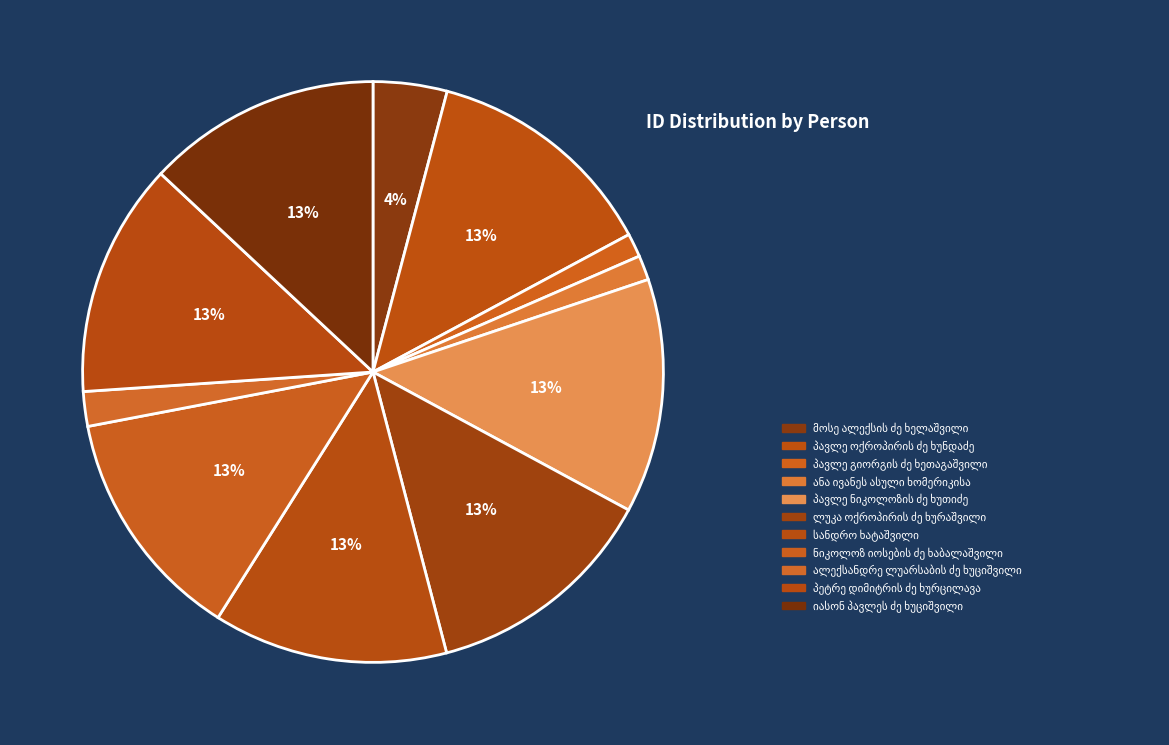

Do პავლე ოქროპირის ძე ხუნდაძე and პეტრე დიმიტრის ძე ხურცილავა together represent more than half of the pie?

No